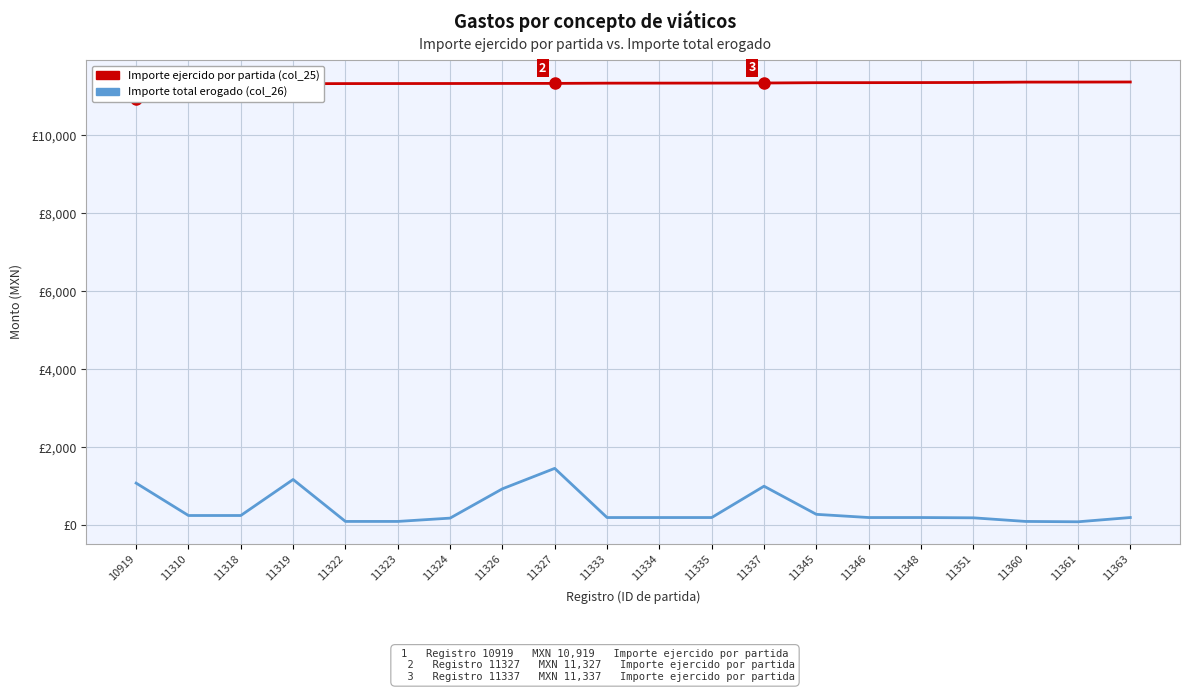

List the series in order of their overall mean, lowest first.

Importe total erogado (col_26), Importe ejercido por partida (col_25)